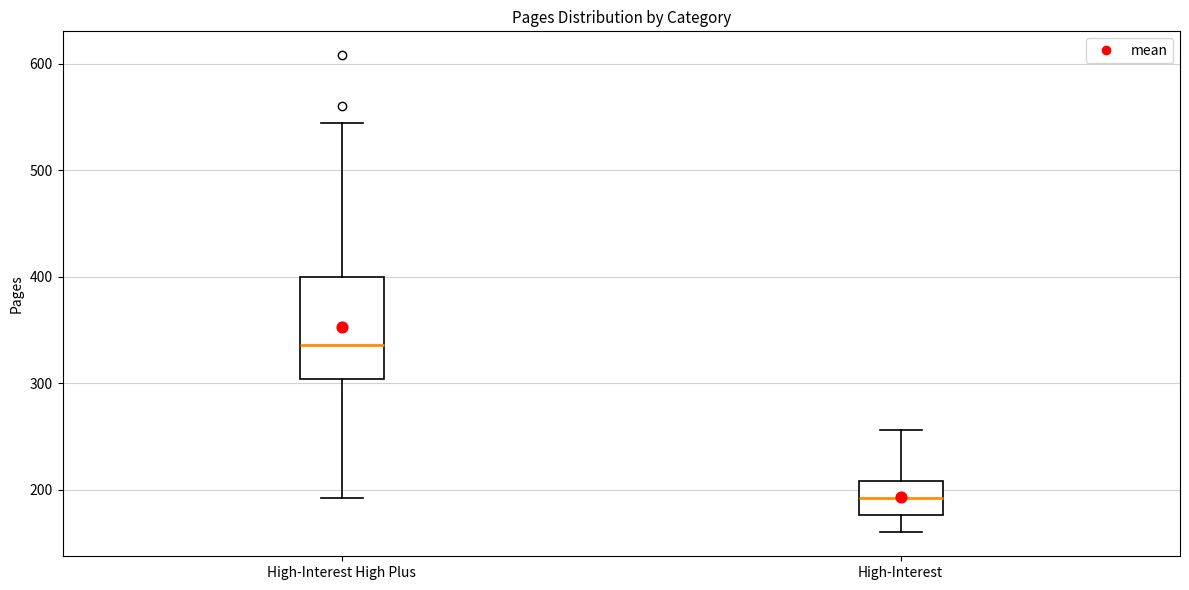

Which box's median line is the lowest?

High-Interest